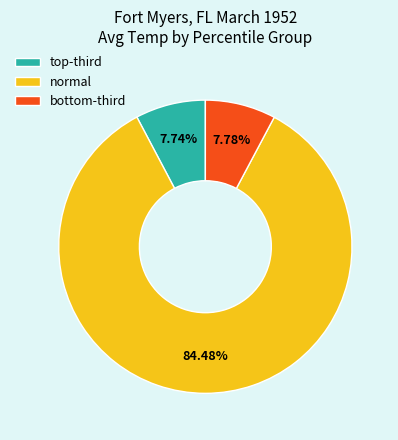

Which slice is the largest?

normal